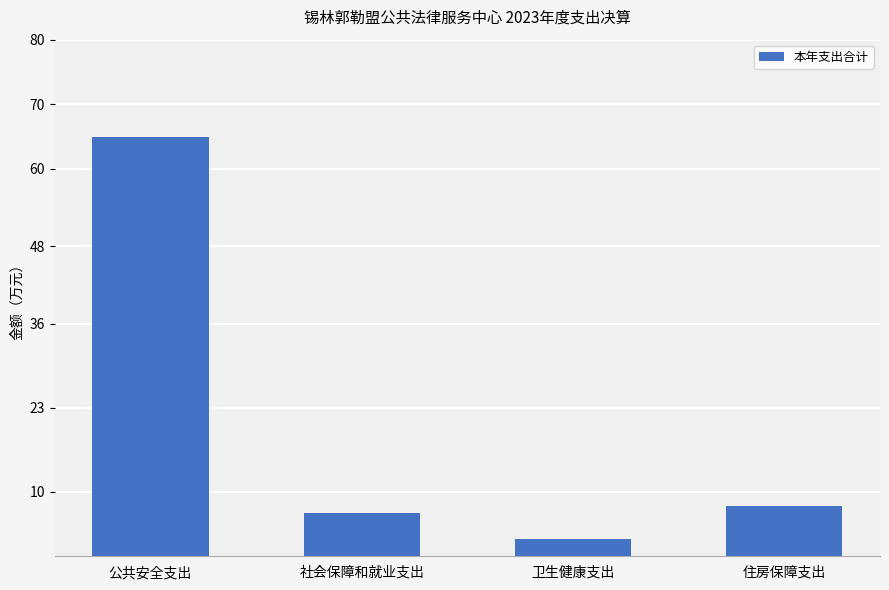

Read the value at 公共安全支出.

64.9